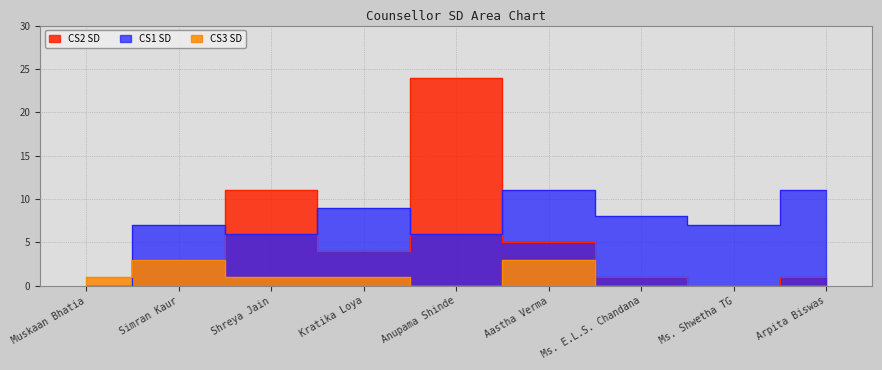

What are all the series names shown in the legend?

CS2 SD, CS1 SD, CS3 SD